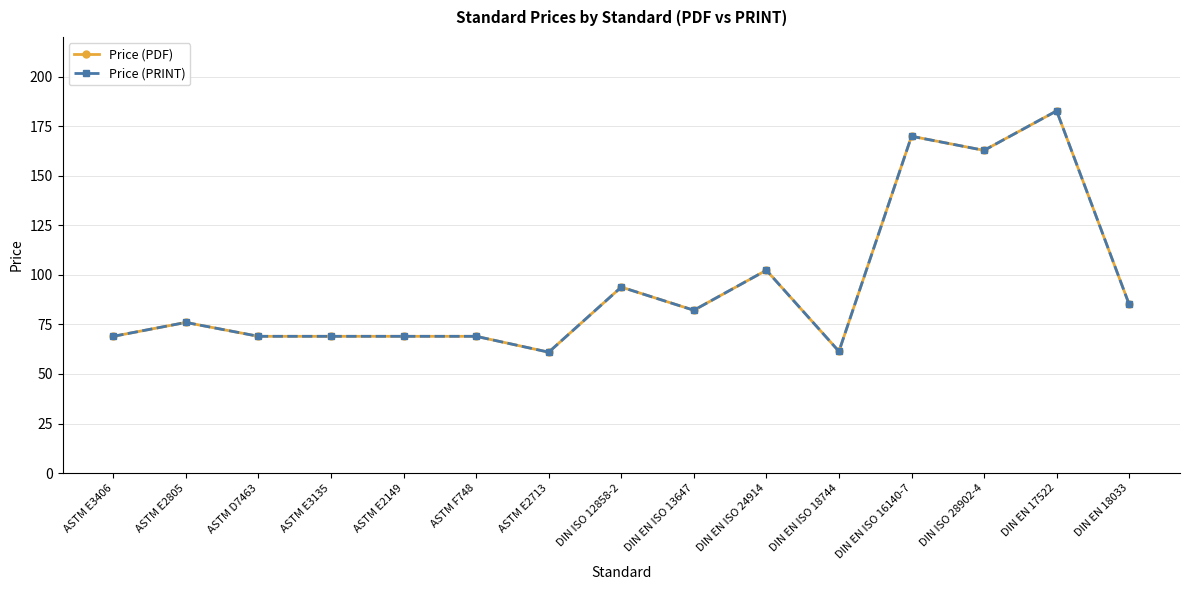

Is this an area chart (filled region under the line)?

No